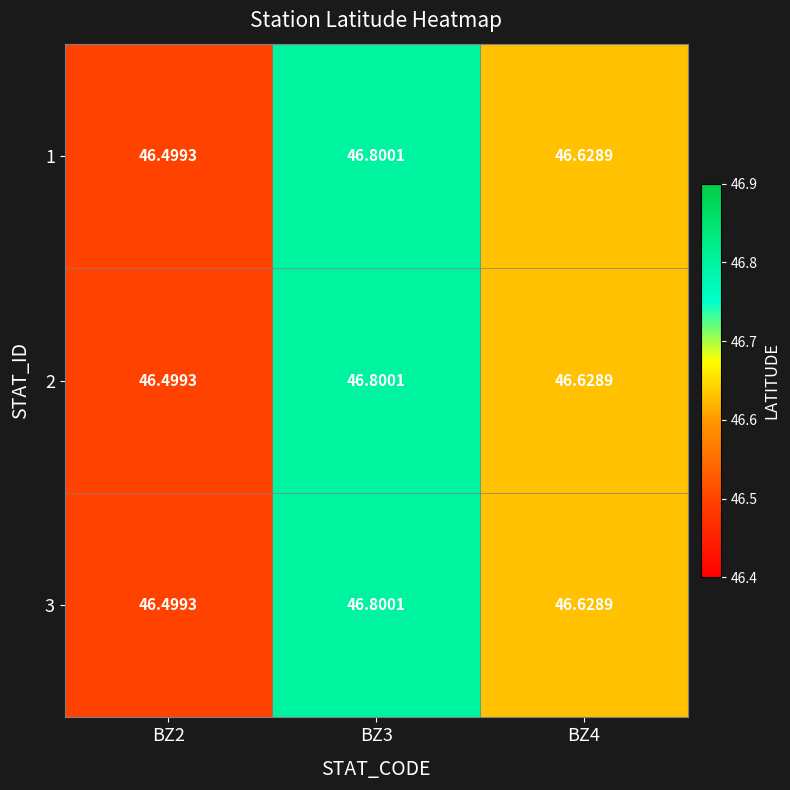

Count the number of data series in this chart.

3